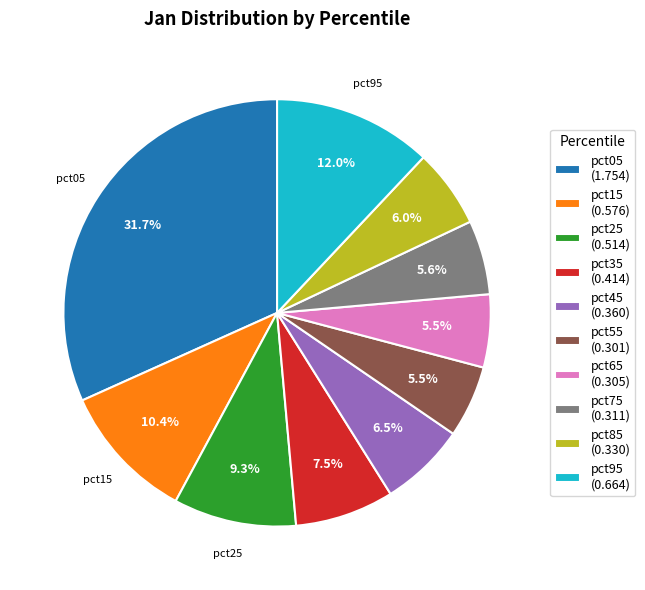

To the nearest percent, what is the average slice percentage?

10%